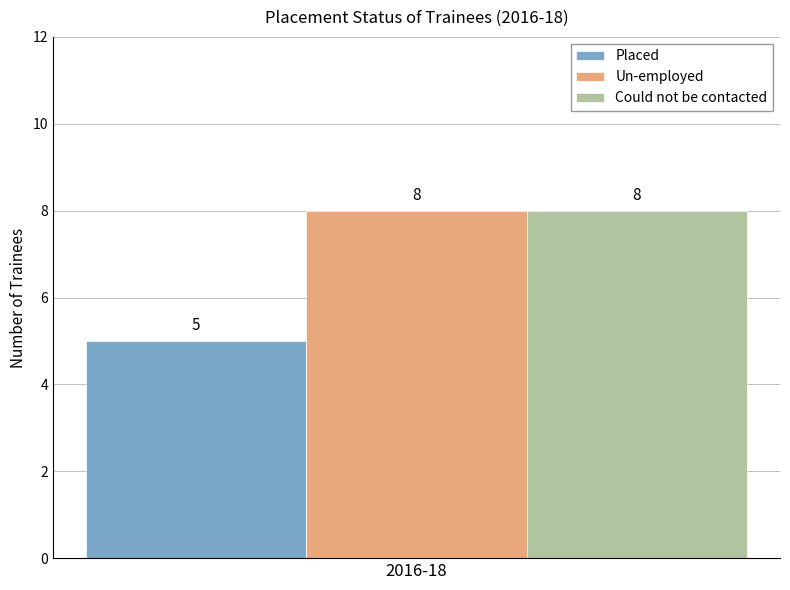

What is the difference between the highest and lowest values at 2016-18?

3